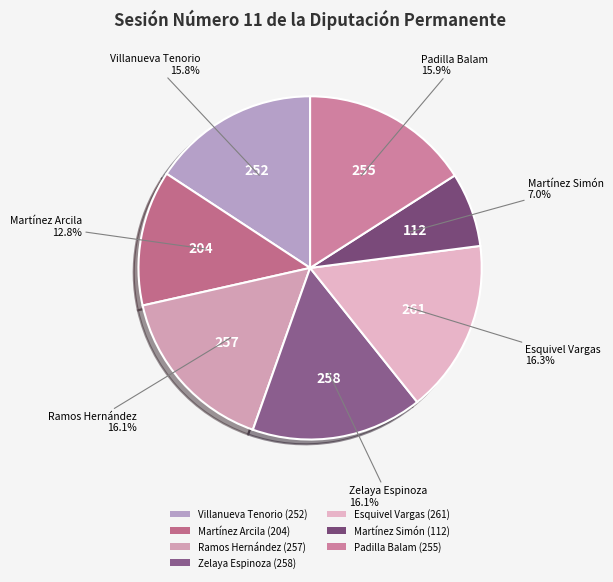

Rank the categories by value from lowest to highest.

Mayuli Latifa Martínez Simón (XV), Eduardo Lorenzo Martínez Arcila (XV), Carlos Mario Villanueva Tenorio (XV), Ramón Javier Padilla Balam (XV), Emiliano Vladimir Ramos Hernández (XV), Fernando Levin Zelaya Espinoza (XV), José Esquivel Vargas (XV)